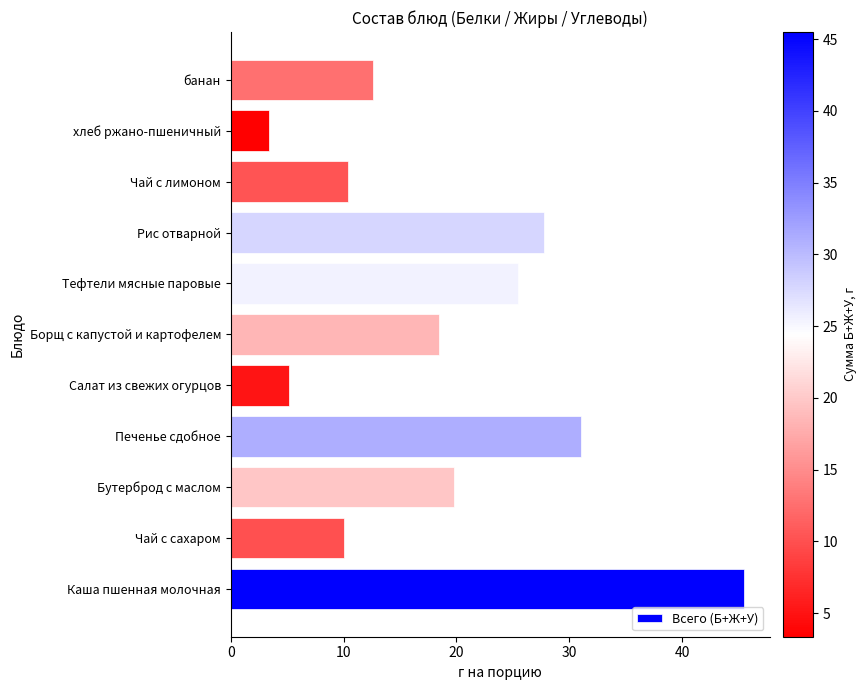

How many bars are there in total?

11